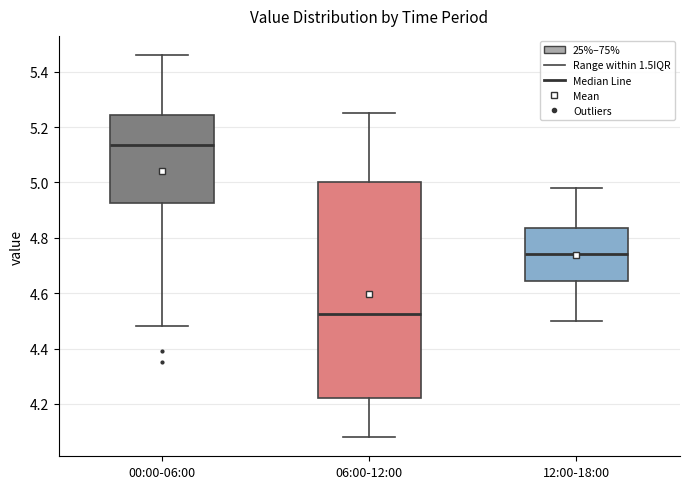

Which box's median line is the highest?

00:00-06:00